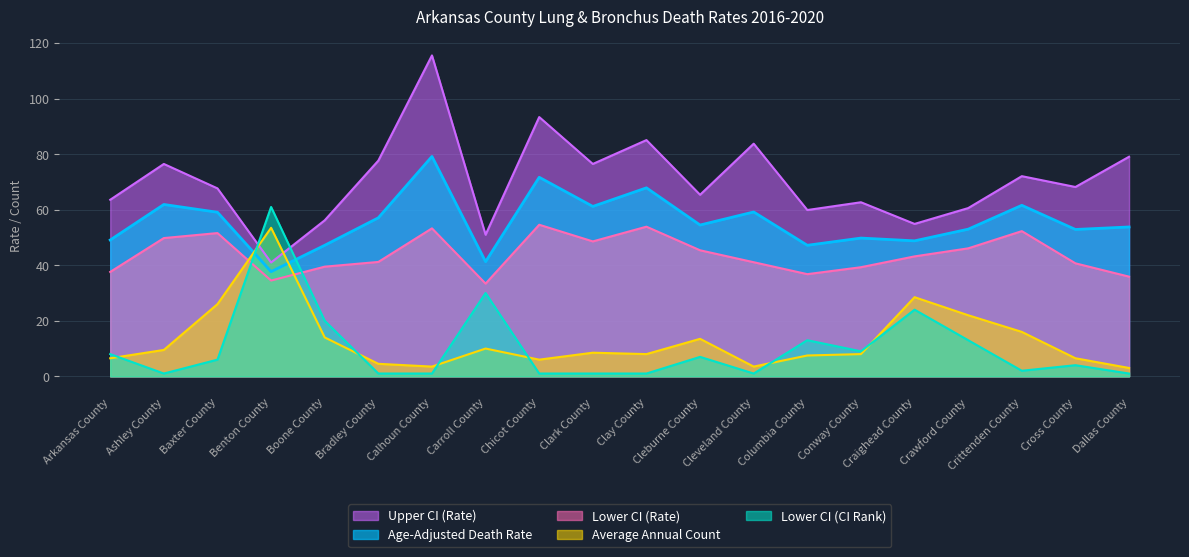

Which category has the highest value in the Upper CI (Rate) series?

Calhoun County